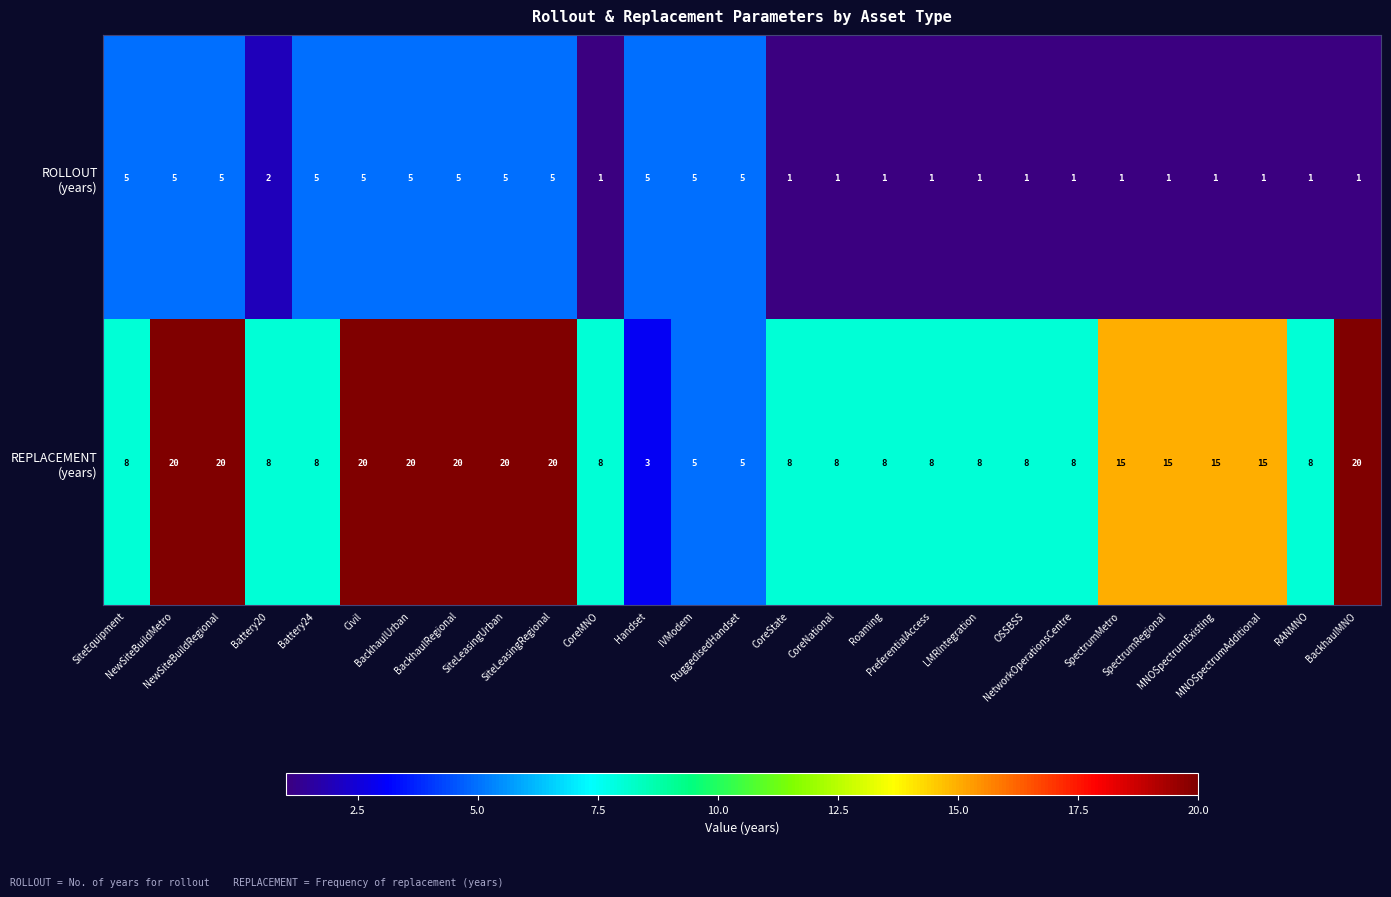

What is the greatest value displayed?

20